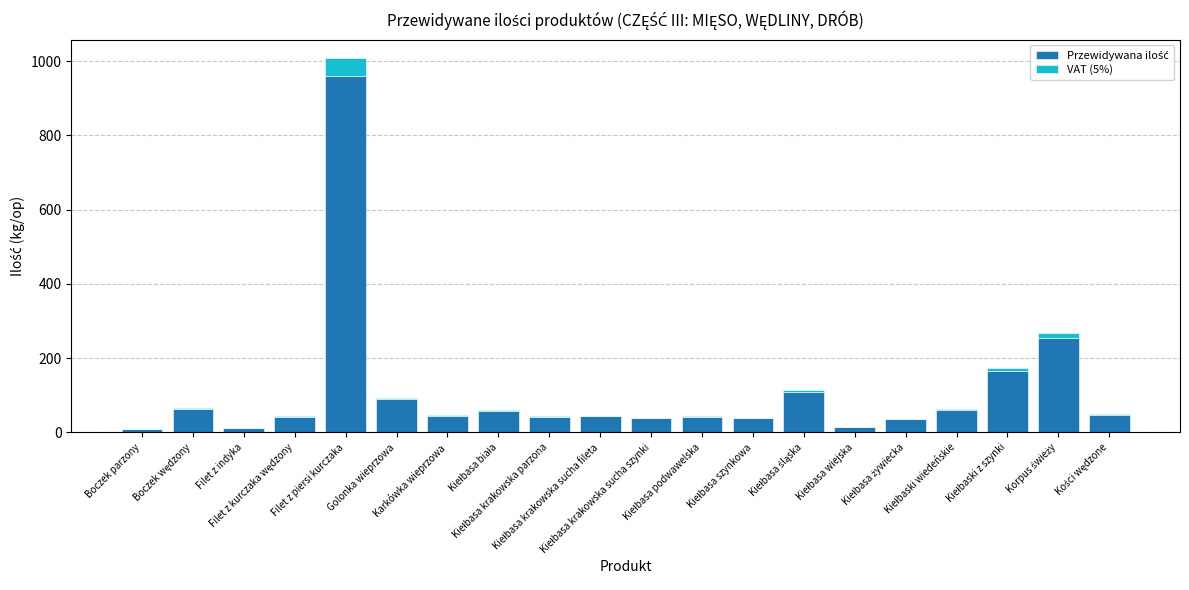

Where is Przewidywana ilość nearest to the value 484?

Korpus świeży